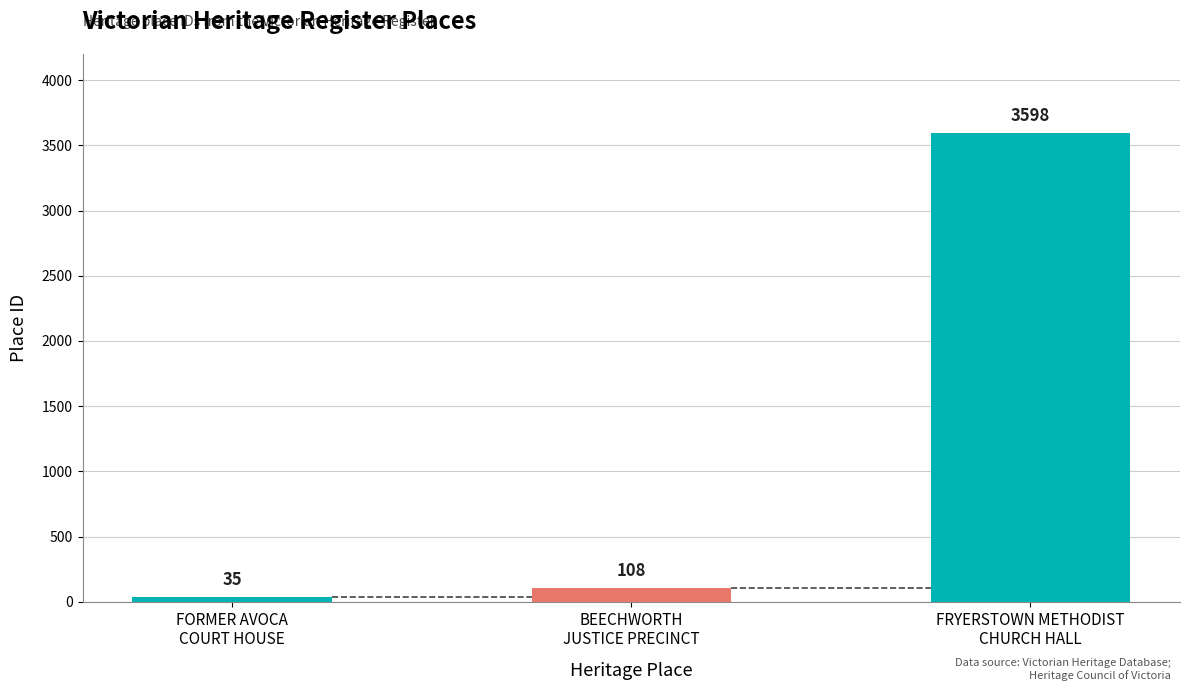

What is the difference between the maximum and minimum values?

3563